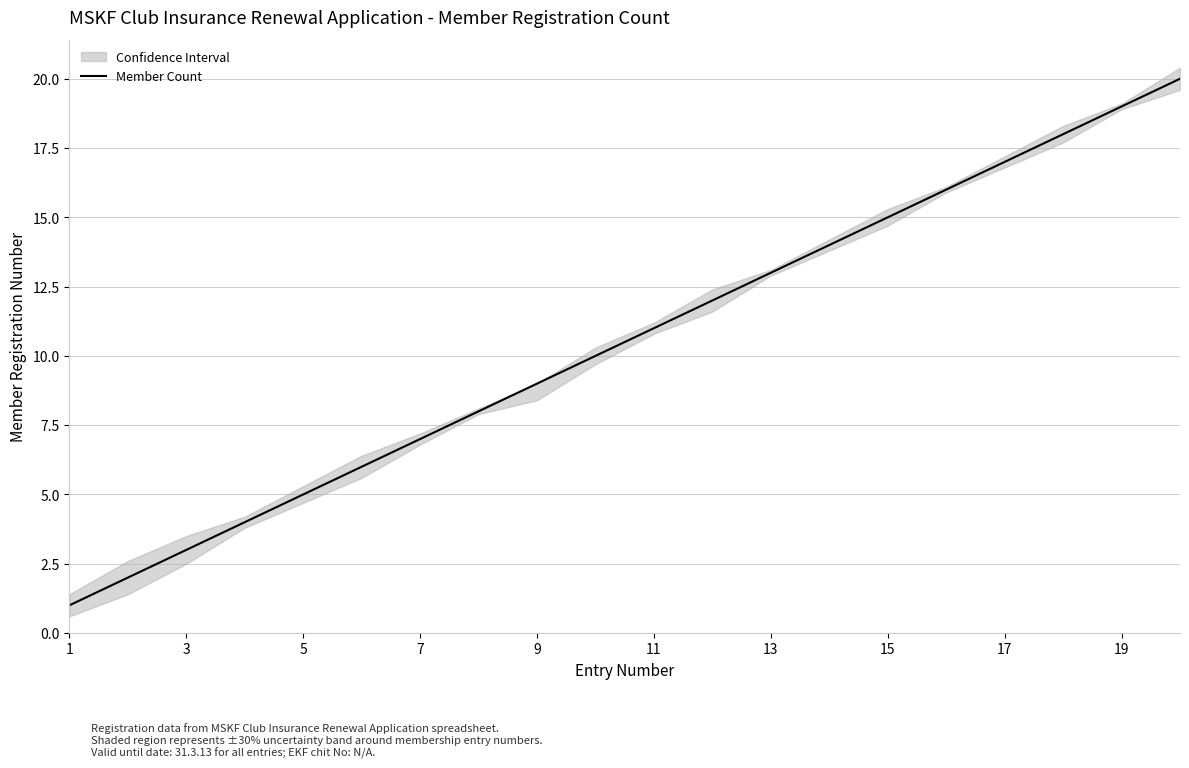

The Member Count series shows 15 at 11. True or false?

False